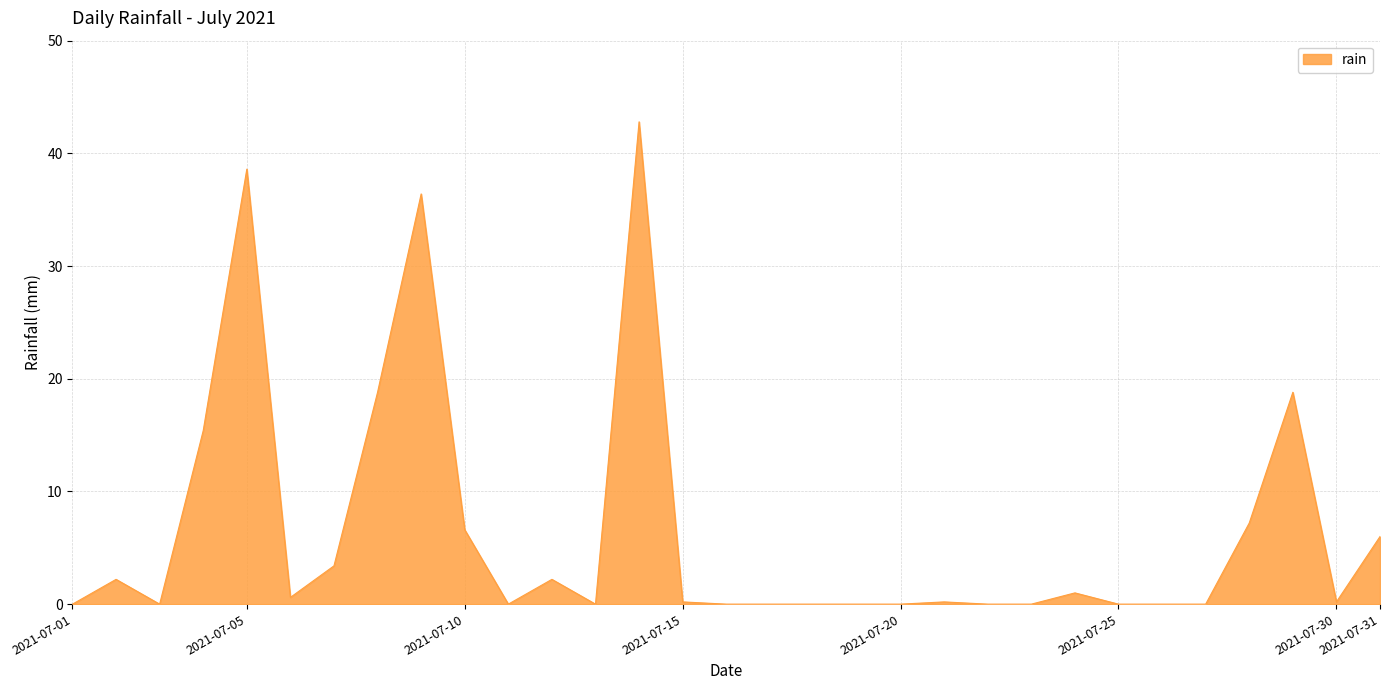

What is the maximum value shown in the chart?

42.8